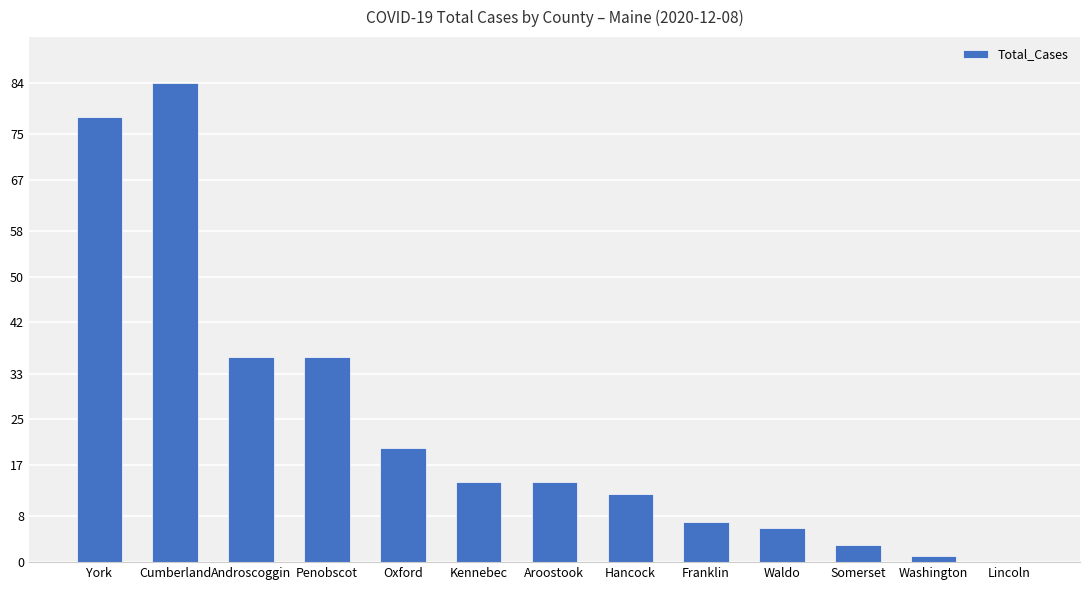

At which category does the chart reach its peak across all series?

Cumberland